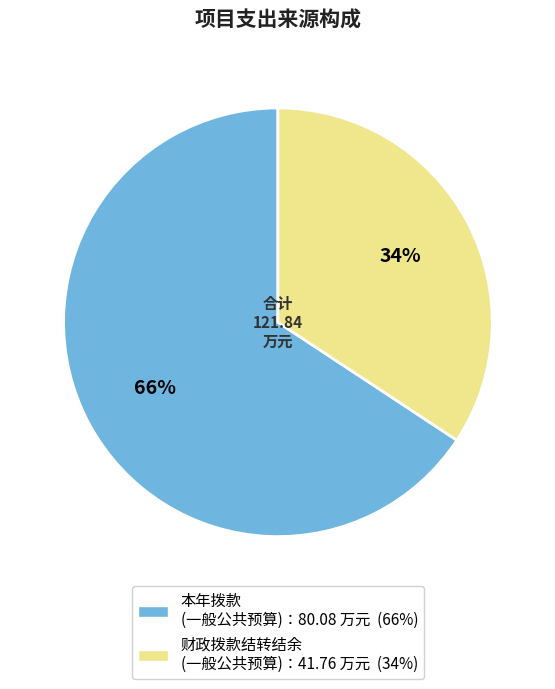

To the nearest percent, what is the average slice percentage?

50%